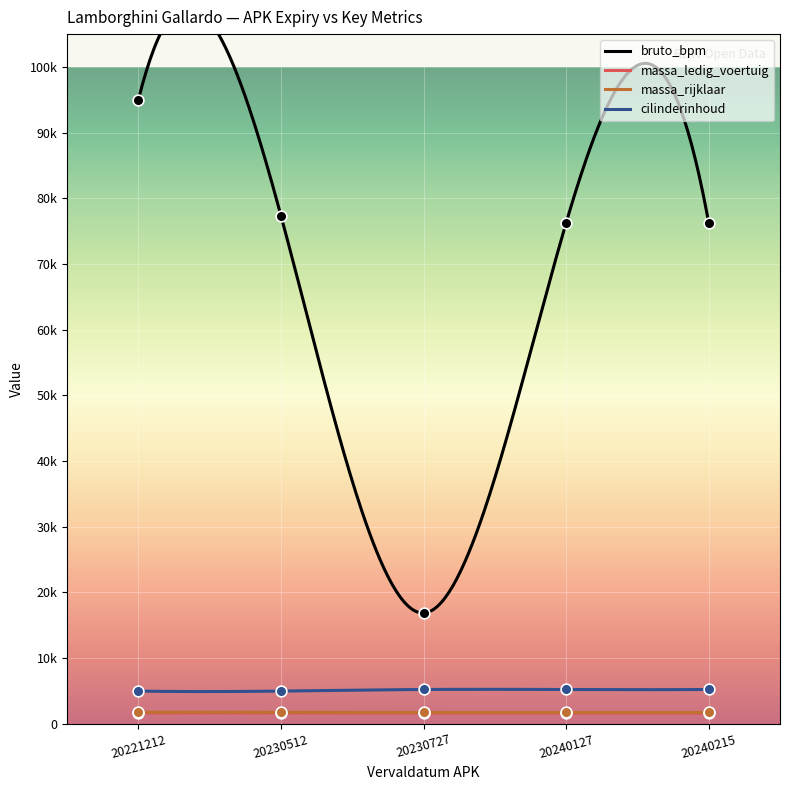

At which category is the sum across all series the highest?

20221212